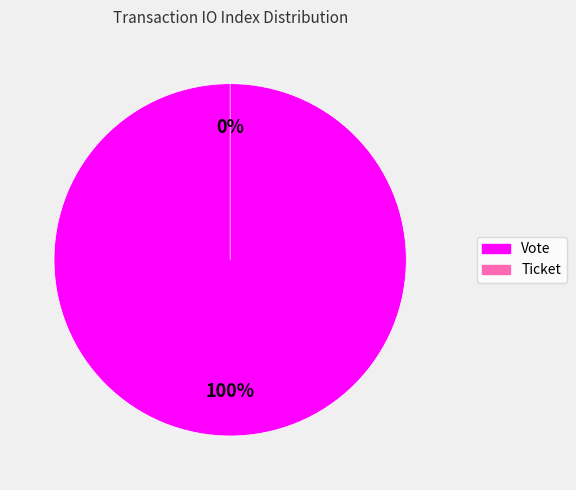

The Vote slice represents 87% of the pie. True or false?

False